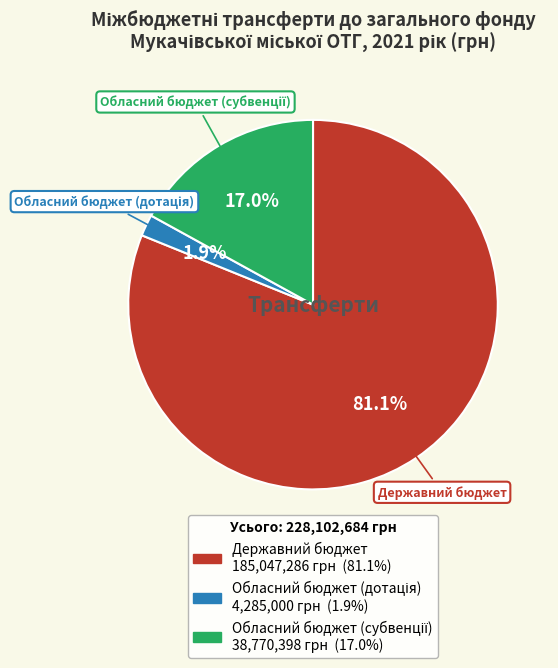

Which slice is the largest?

Державний бюджет